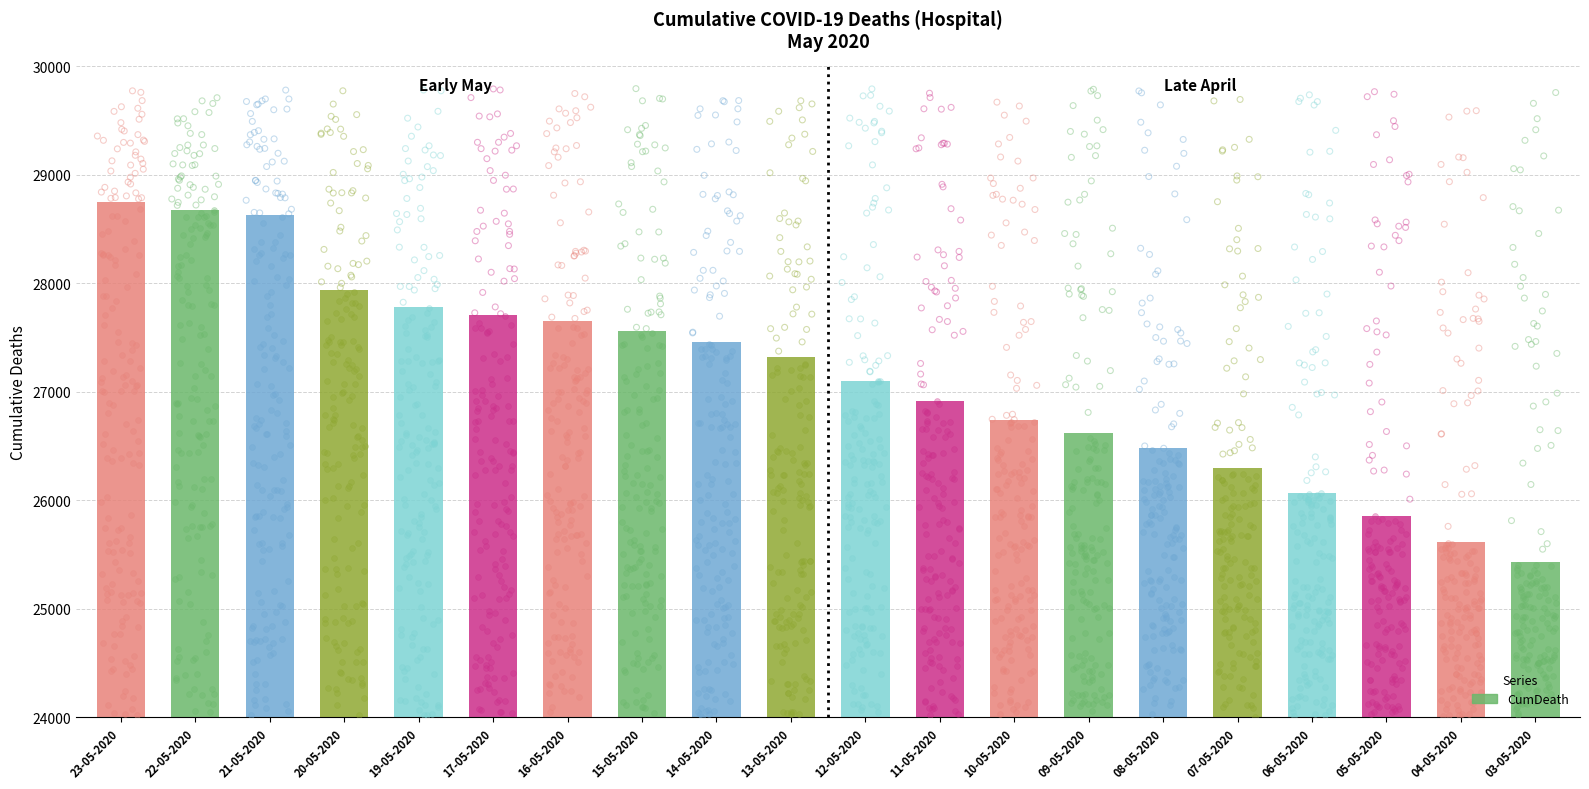

Between 04-05-2020 and 06-05-2020, which is larger?

06-05-2020